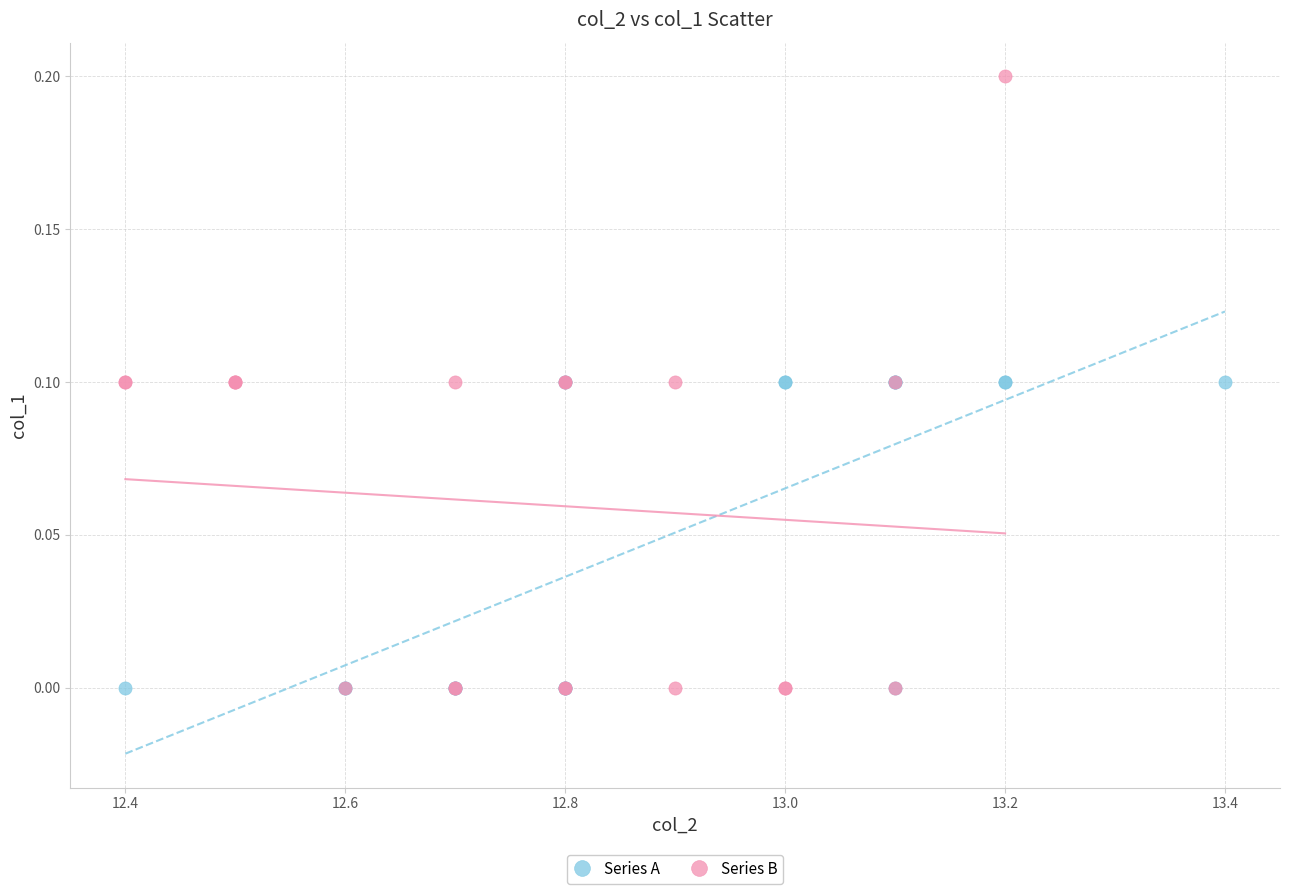

Which series has the largest Y range (max minus min)?

Series B